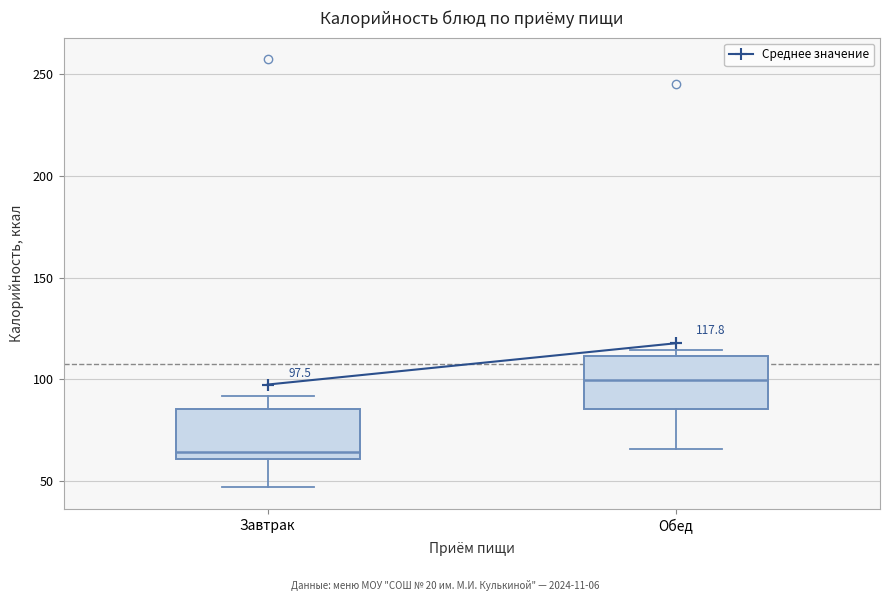

Which box's median line is the lowest?

Завтрак